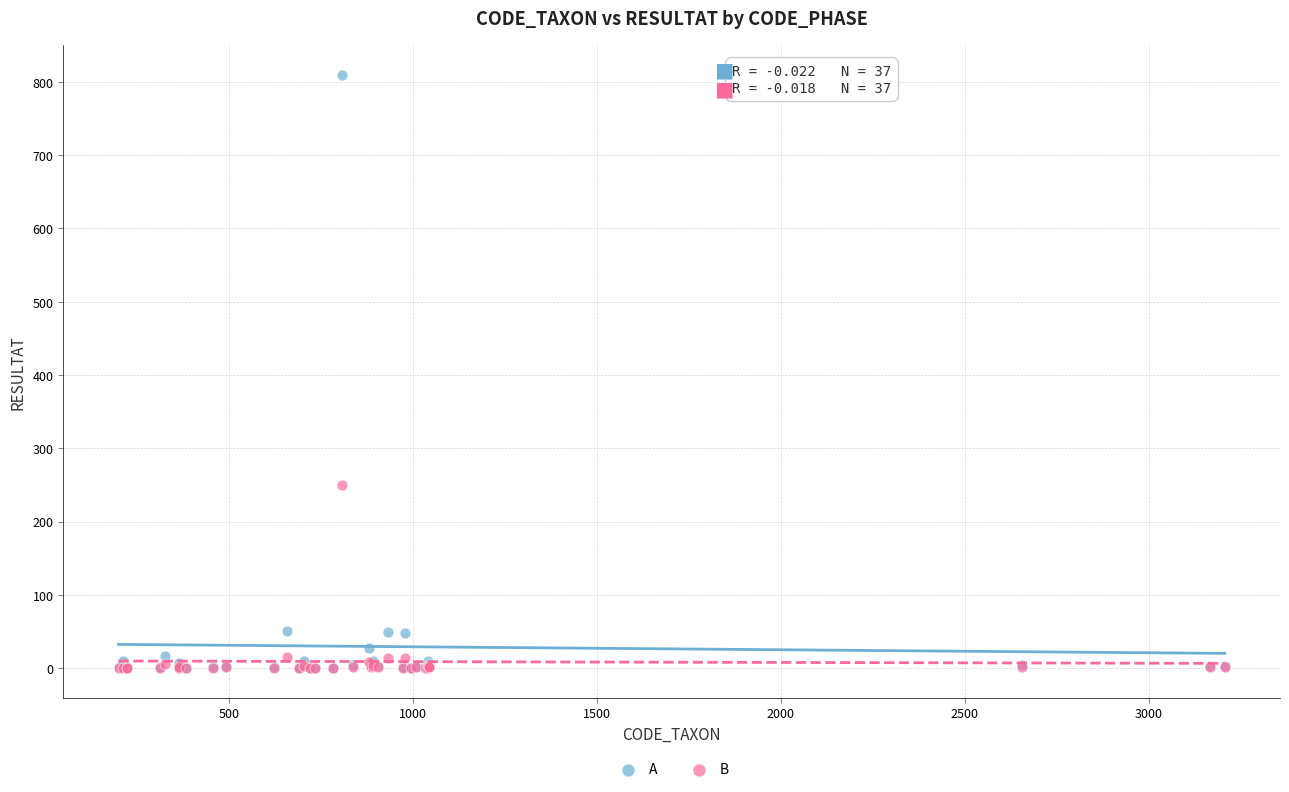

In the A series, what Y value is closest to 405?

50